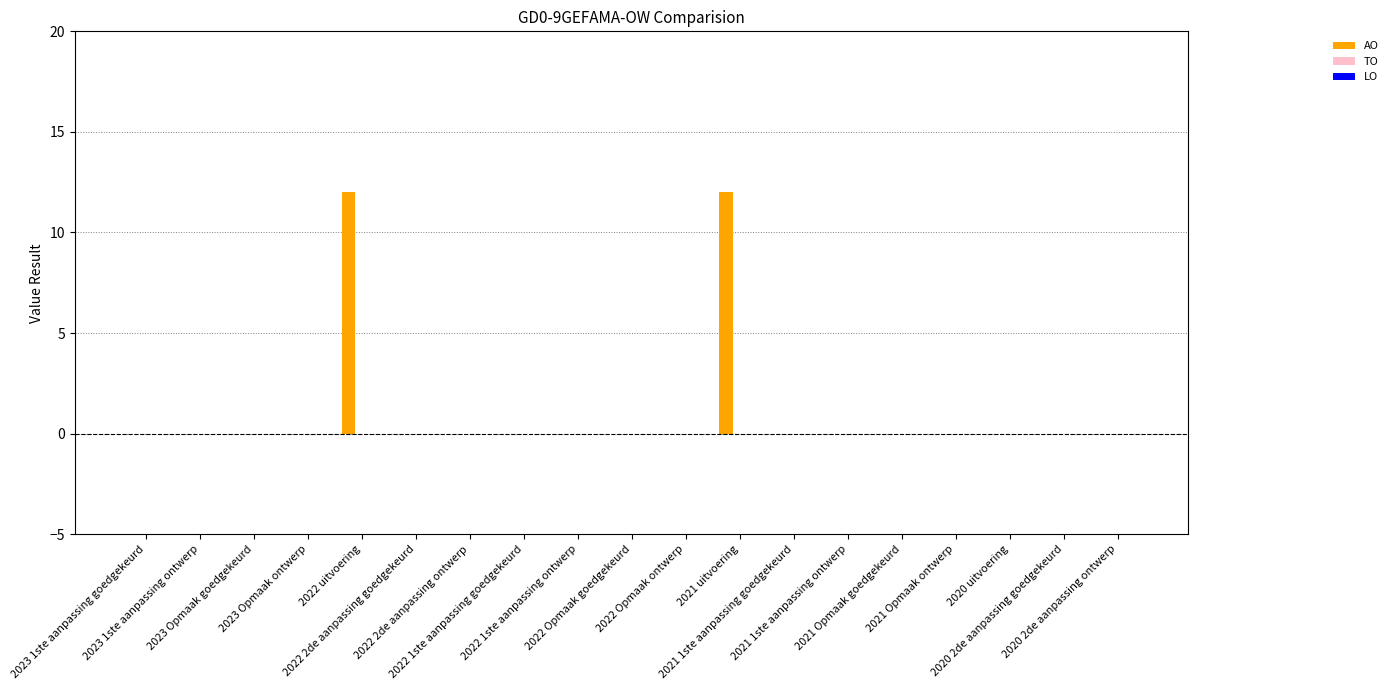

What is the sum of all values?

24